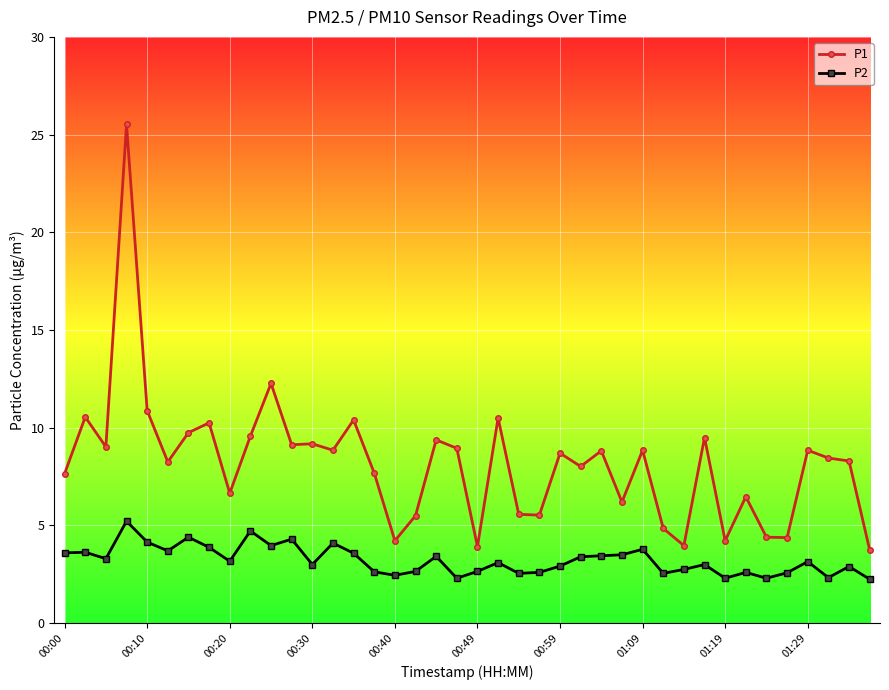

True or false: P2 and P1 cross at least once.

False